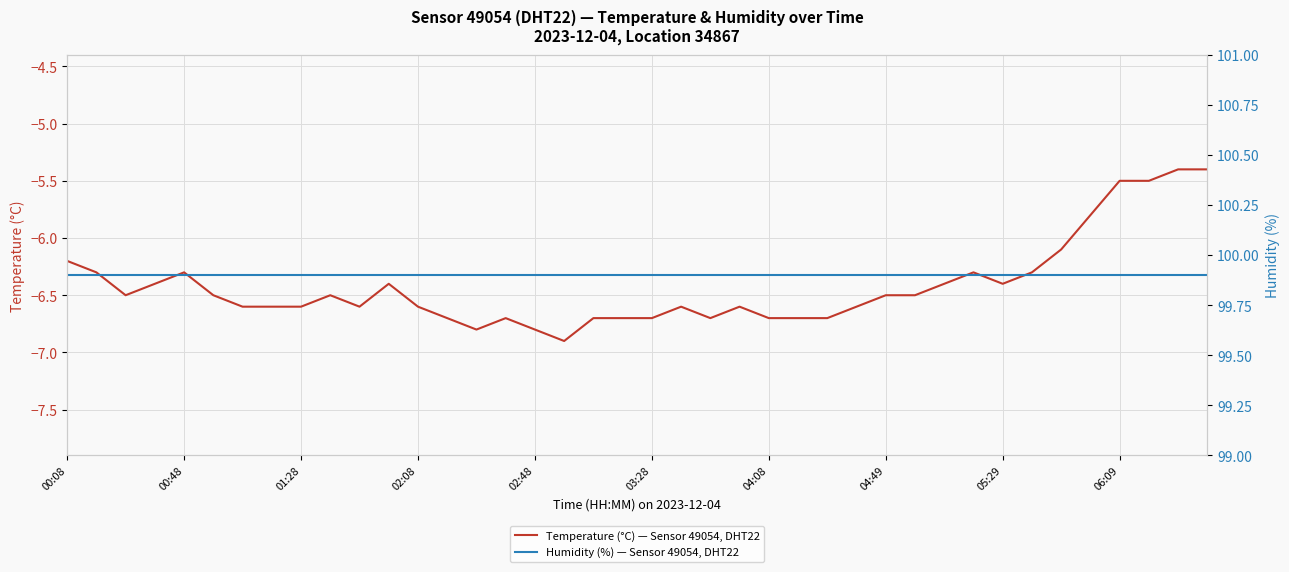

The value of Temperature (°C) — Sensor 49054, DHT22 at 26 is -6.7. True or false?

True